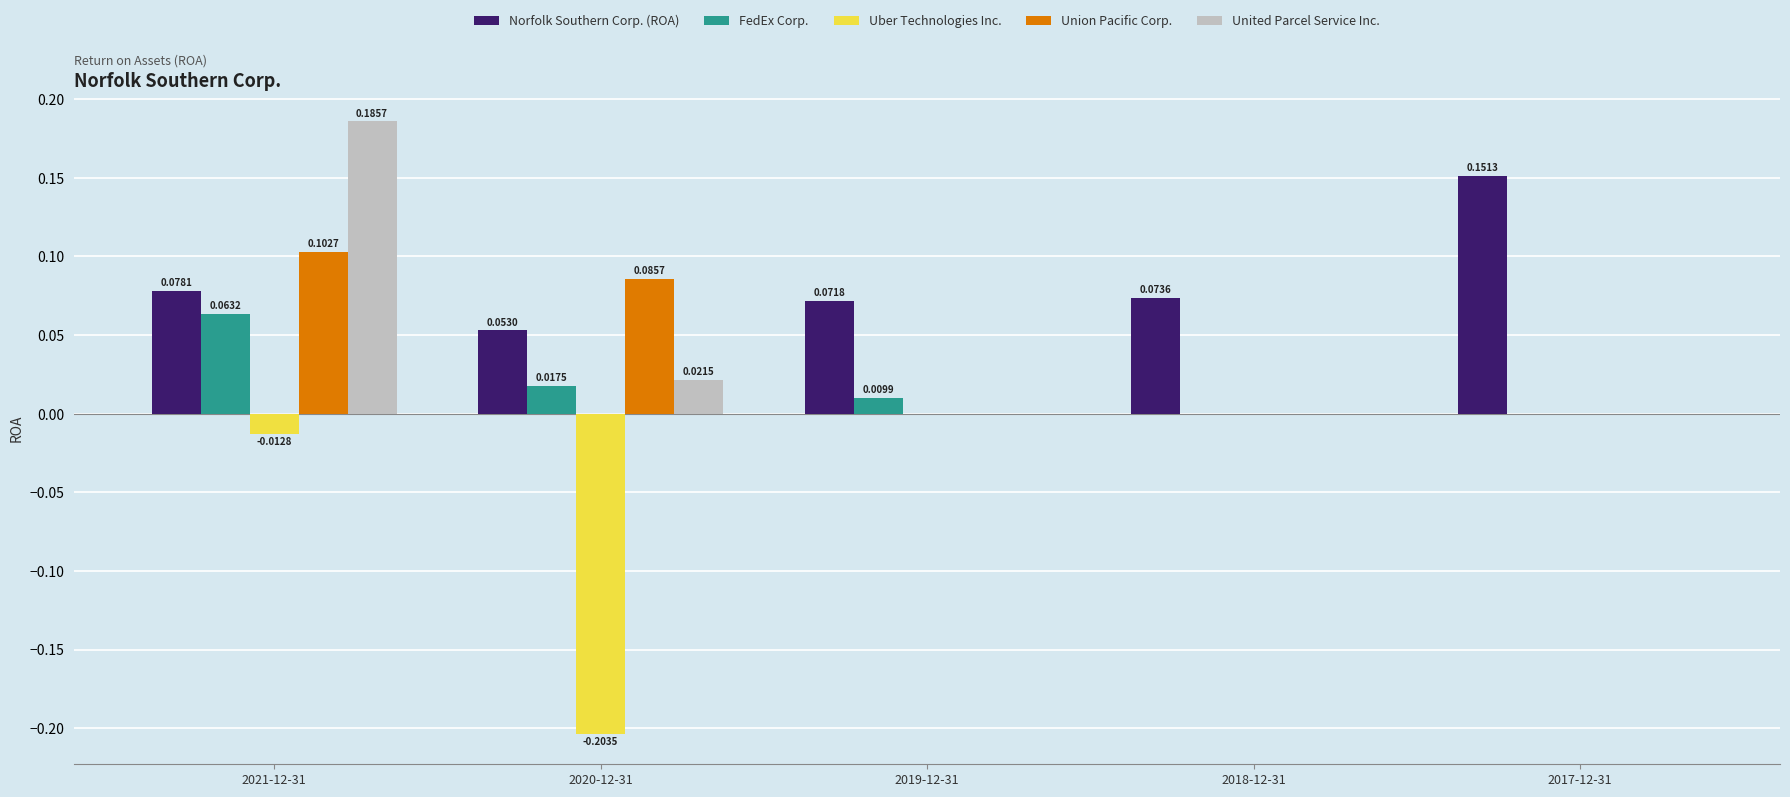

Which series has the largest range (max minus min)?

Uber Technologies Inc.